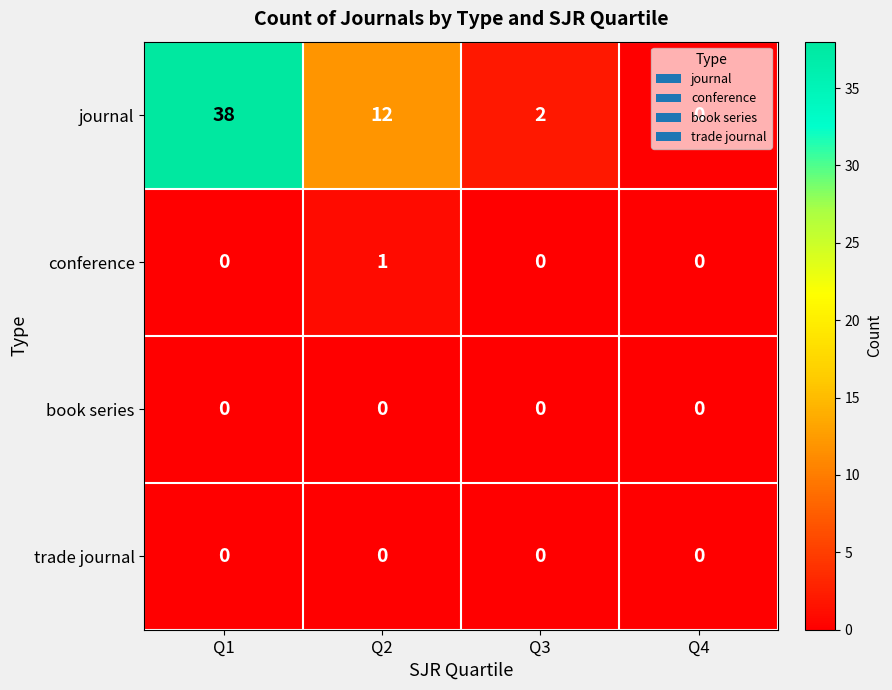

At how many categories does at least one series exceed 1?

3